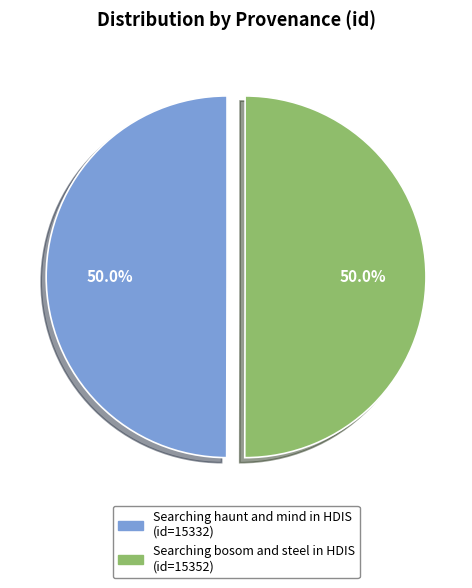

What percentage is NOT represented by Searching bosom and steel in HDIS?

50.0%